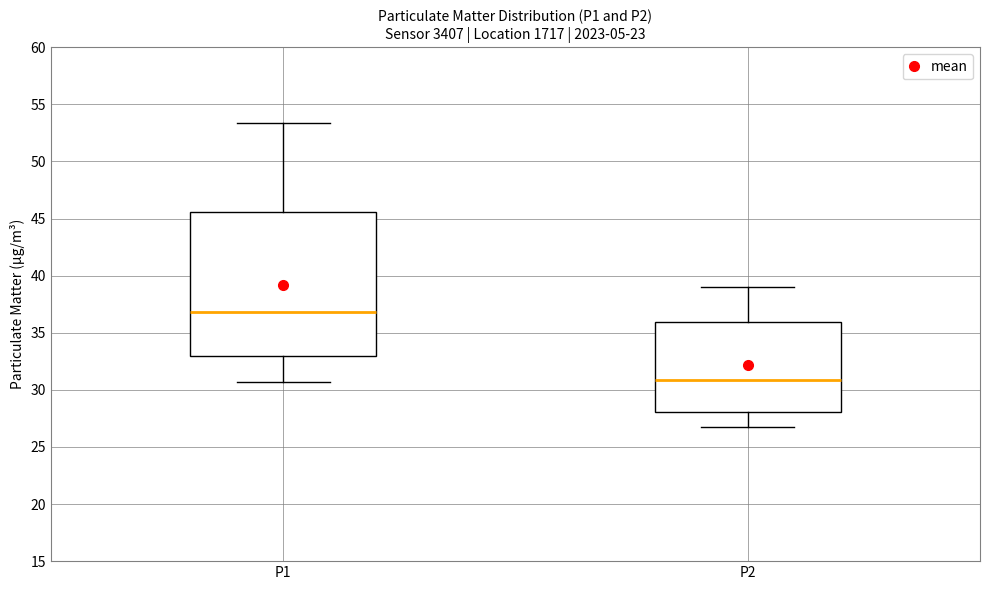

Which box's median line is the highest?

P1